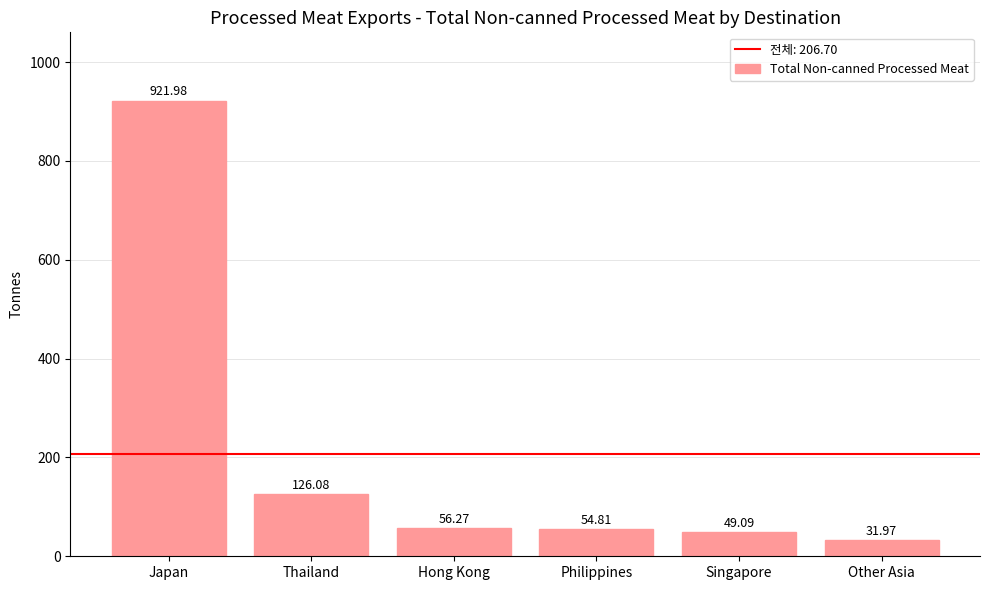

What is the difference between the maximum and second lowest values?

872.9